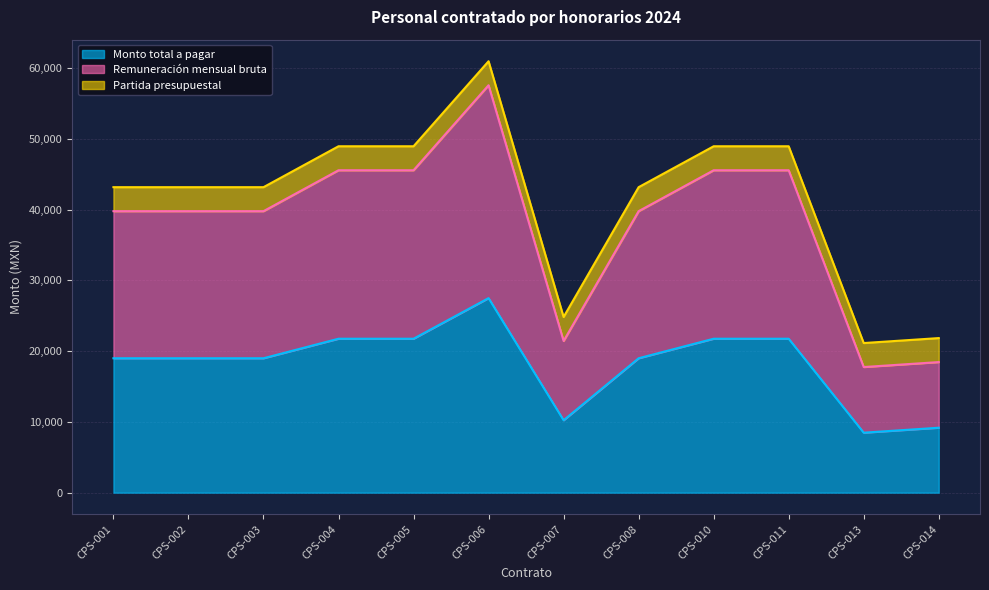

How many interior local peaks does the Remuneración mensual bruta series have?

1